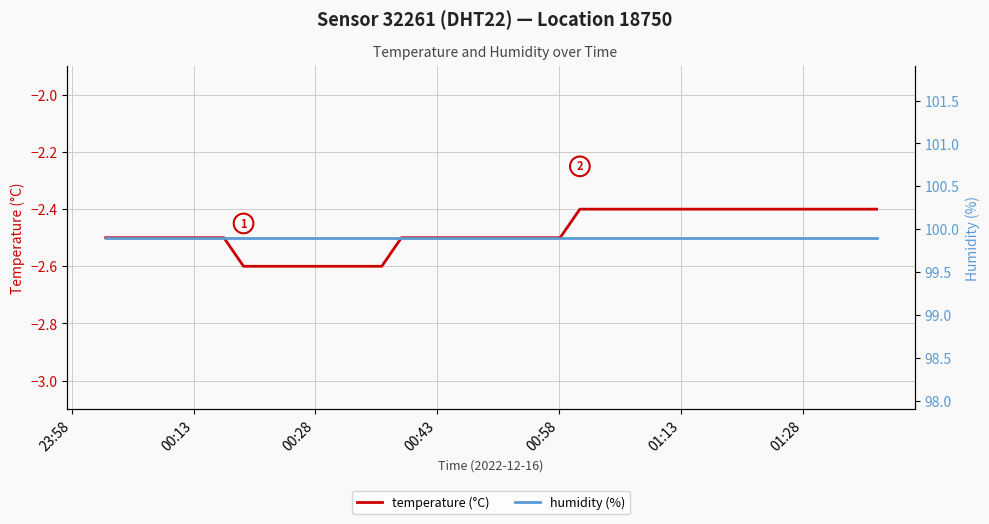

What is the highest value of the temperature (°C) series?

-2.4